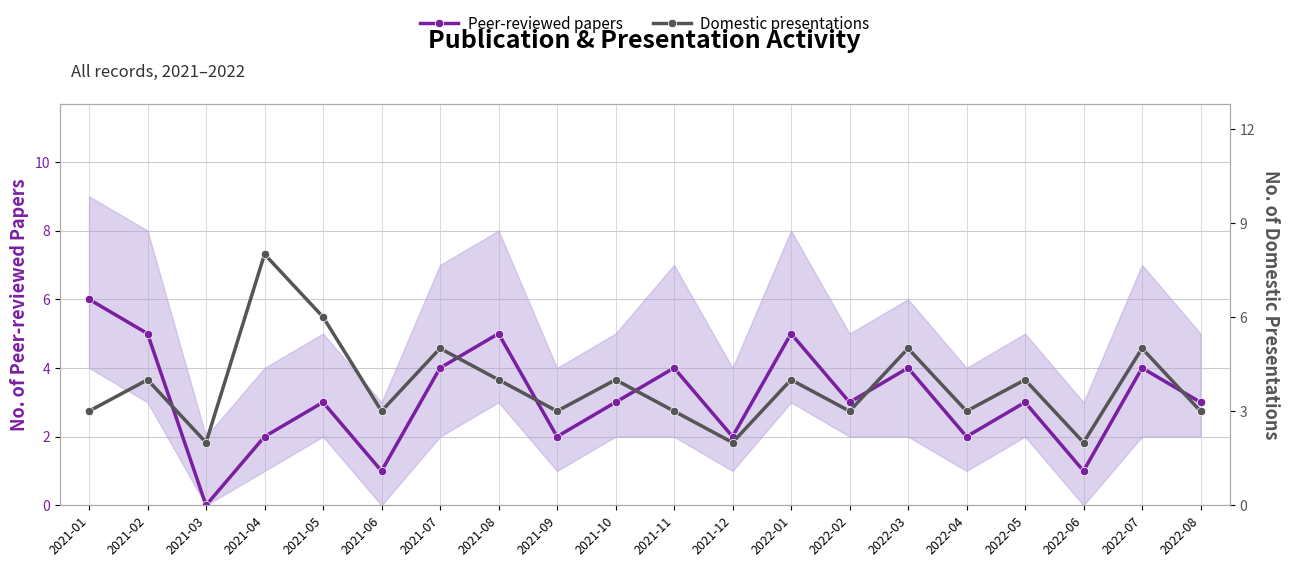

How many lines are shown in the chart?

2